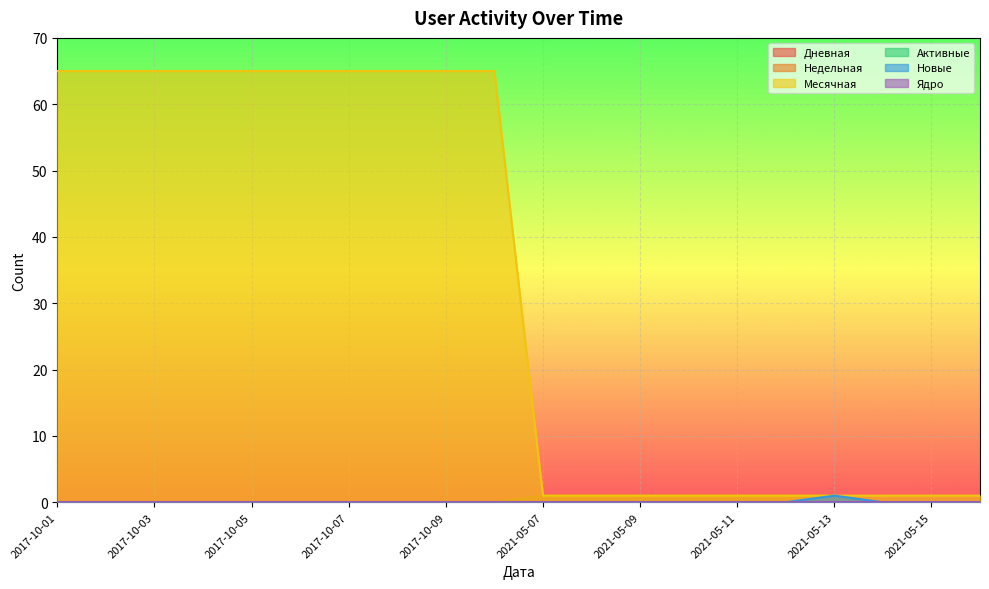

What is the difference between the maximum and minimum values in the Месячная series?

64